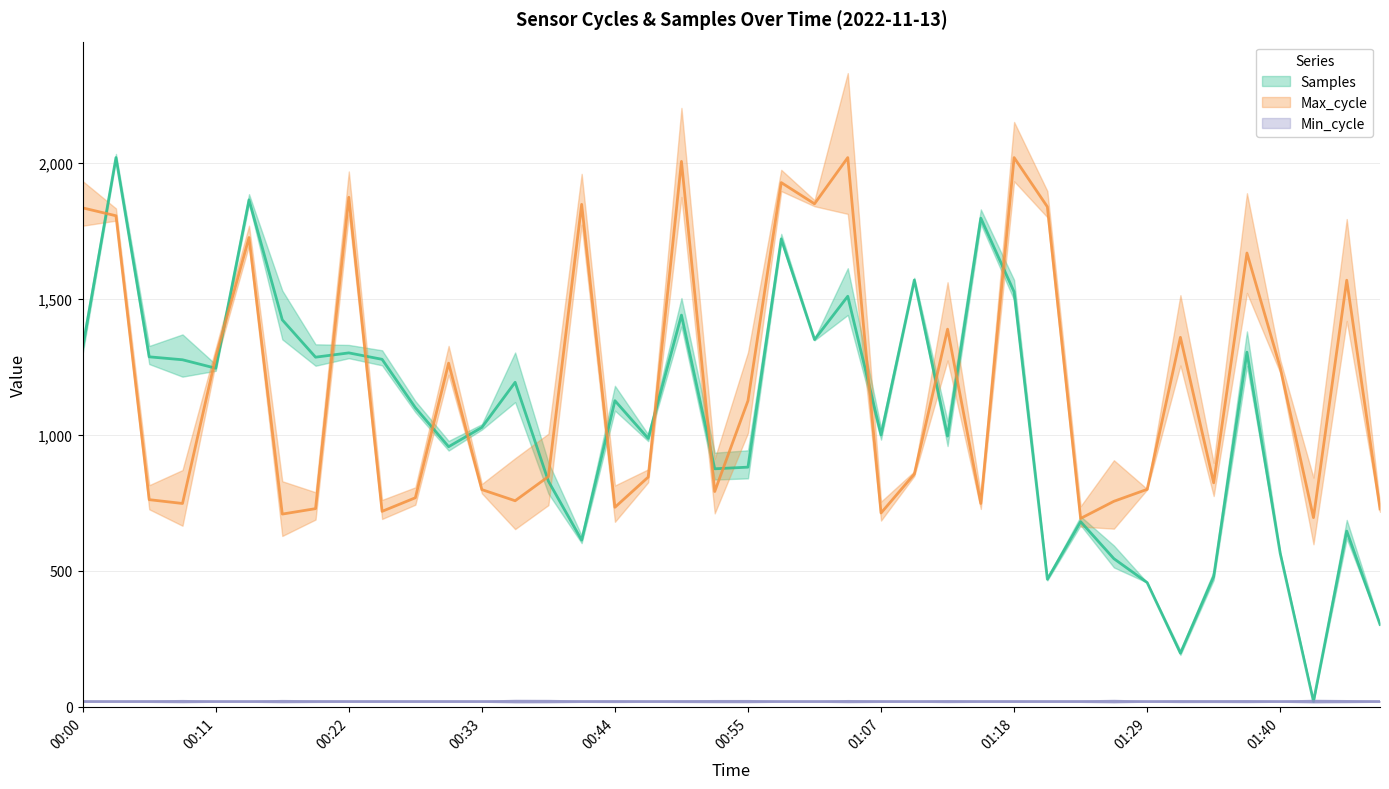

Which series has the widest spread of values?

Samples